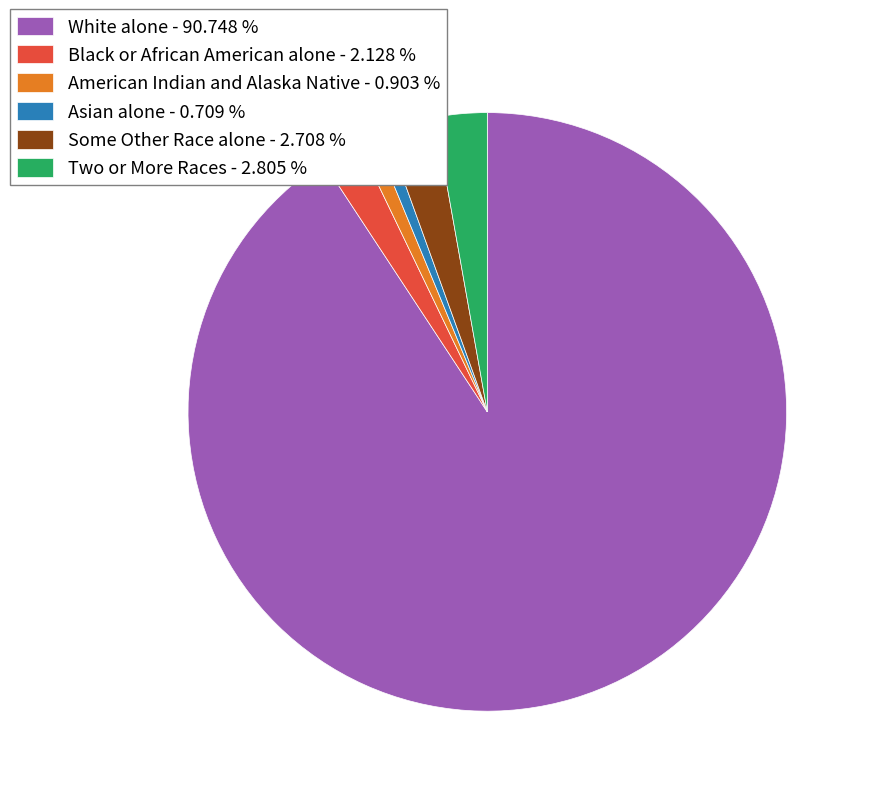

Approximately how many times larger is the value at White alone - 90.748 % compared to Two or More Races - 2.805 %?

32.4